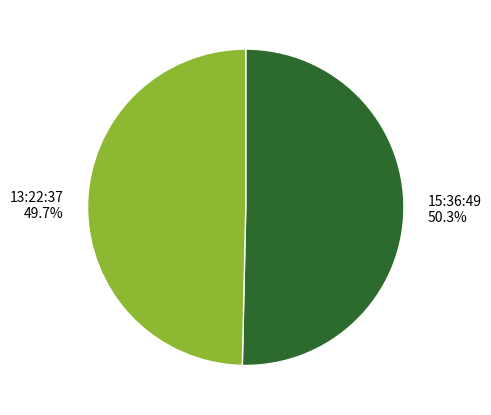

Is there any slice that represents more than half of the pie?

Yes